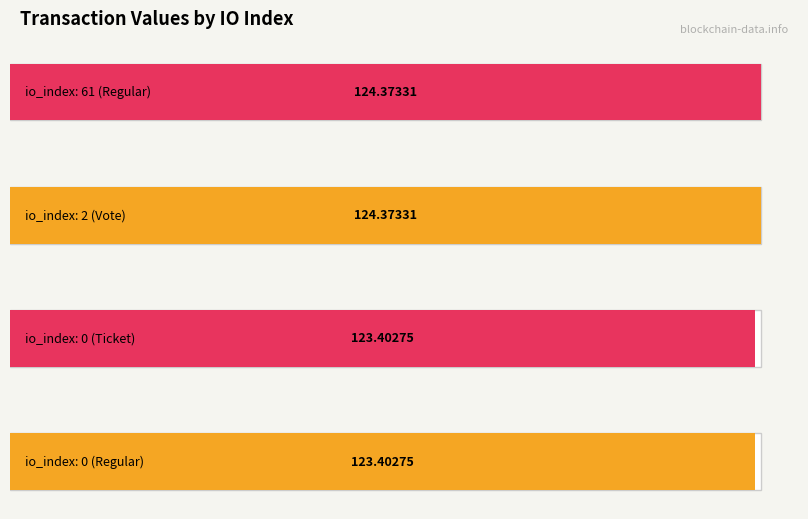

Which series has the largest total across all categories?

value